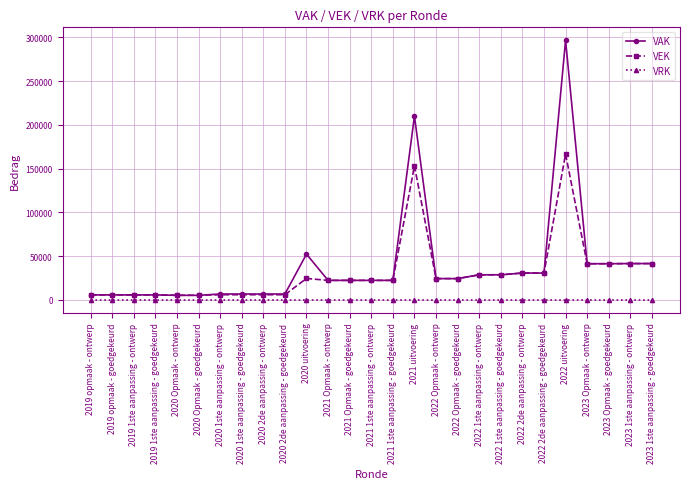

Which series changed the most between 2019 1ste aanpassing - ontwerp and 2022 uitvoering?

VAK